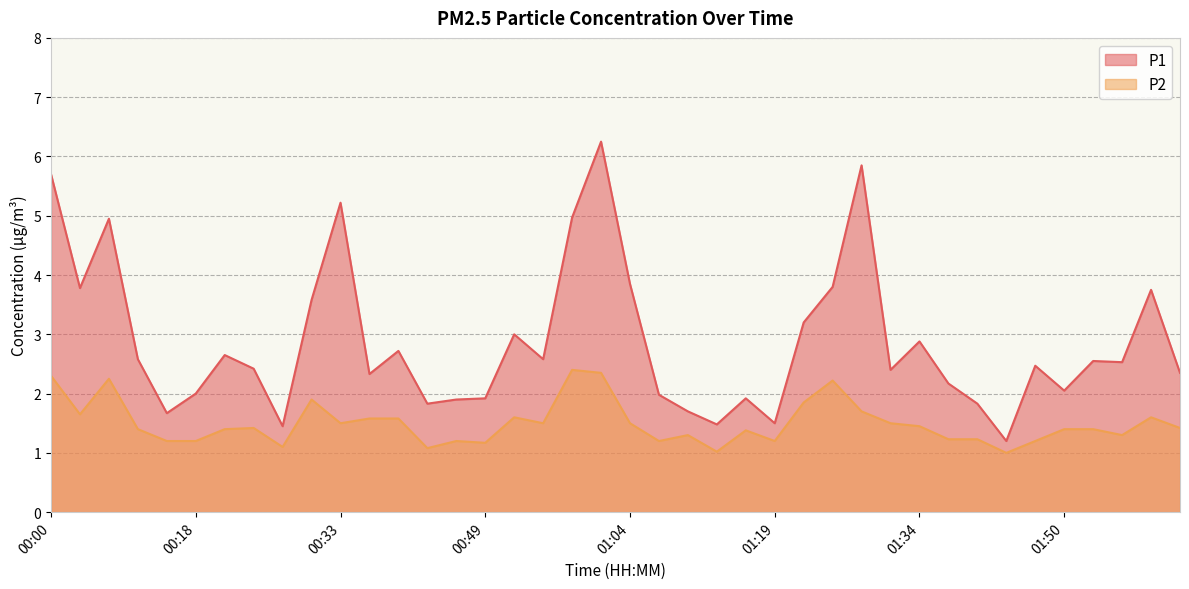

In P1, how many points are higher than both neighbors (excluding endpoints)?

12